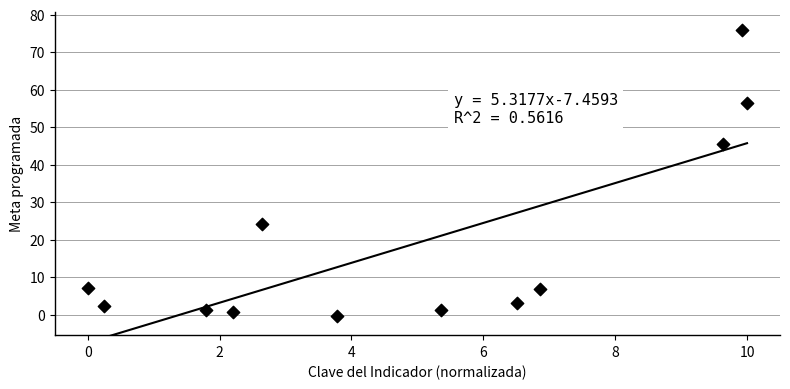

What is the average X value?

4.9